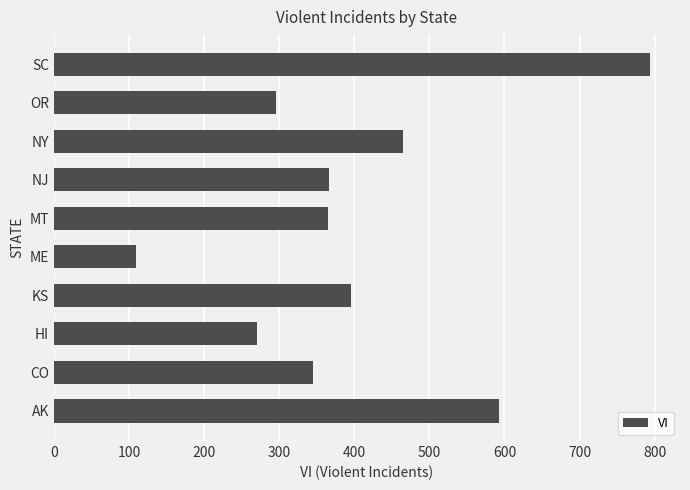

Which label corresponds to the largest value in the chart?

SC